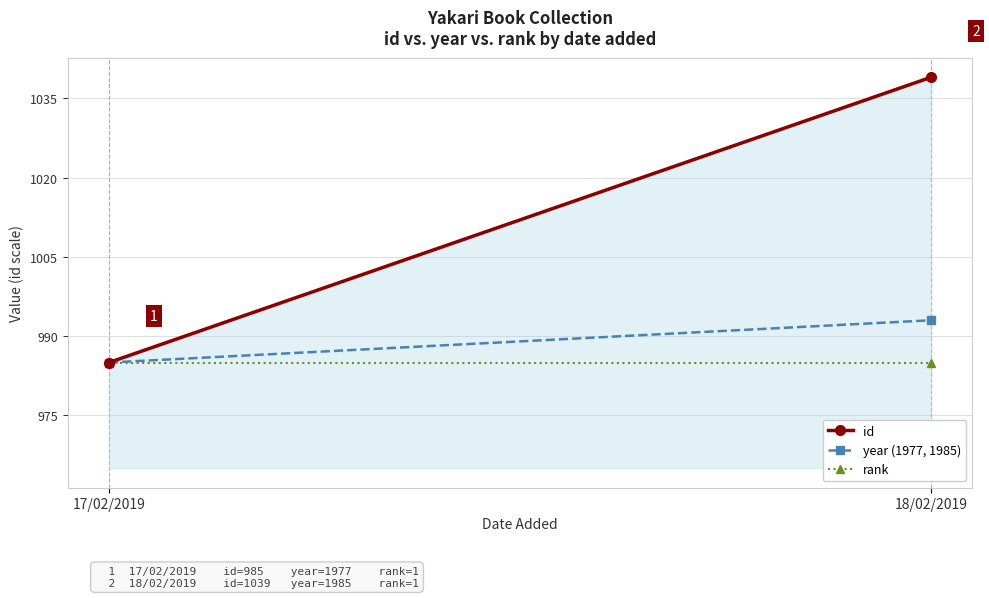

What is the sum of the rank values at 17/02/2019 and 18/02/2019?

1970